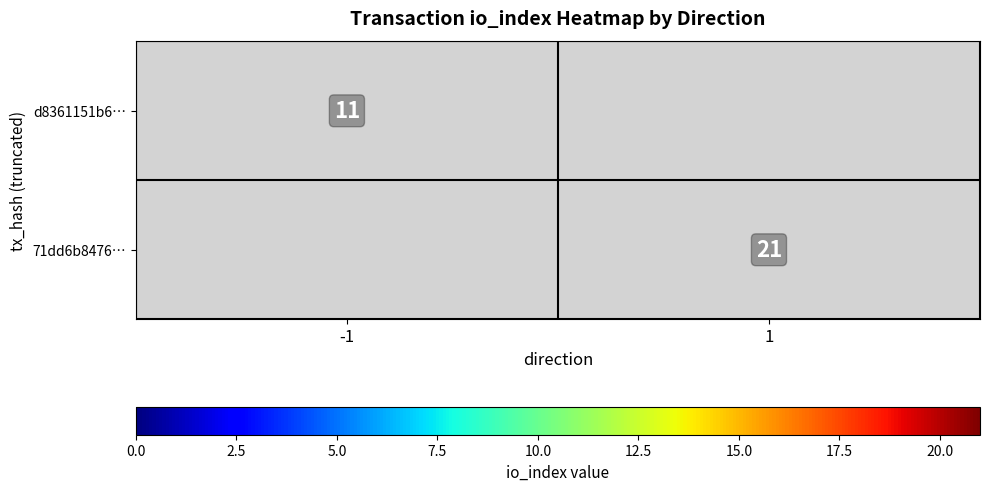

Is it true that d8361151b6… equals 17 at -1?

False